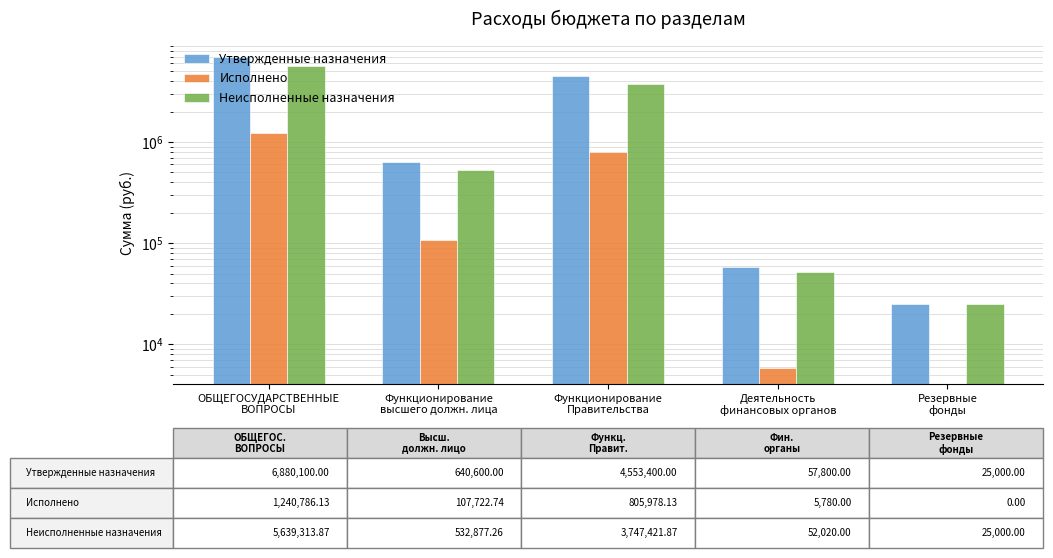

Reading right to left, transcribe all the data shown in this chart.

Утвержденные назначения: Резервные
фонды=25000.0	Деятельность
финансовых органов=57800.0	Функционирование
Правительства=4553400.0	Функционирование
высшего должн. лица=640600.0	ОБЩЕГОСУДАРСТВЕННЫЕ
ВОПРОСЫ=6880100.0
Исполнено: Резервные
фонды=0.0	Деятельность
финансовых органов=5780.0	Функционирование
Правительства=805978.1	Функционирование
высшего должн. лица=107722.7	ОБЩЕГОСУДАРСТВЕННЫЕ
ВОПРОСЫ=1240786.1
Неисполненные назначения: Резервные
фонды=25000.0	Деятельность
финансовых органов=52020.0	Функционирование
Правительства=3747421.9	Функционирование
высшего должн. лица=532877.3	ОБЩЕГОСУДАРСТВЕННЫЕ
ВОПРОСЫ=5639313.9